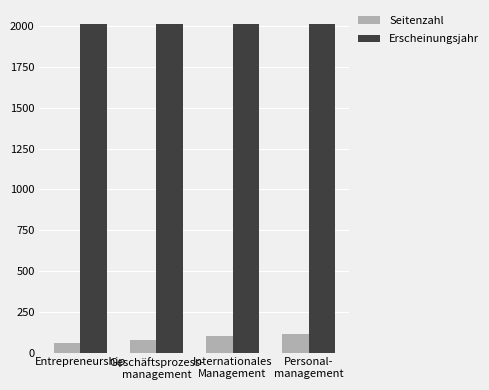

At how many categories does at least one series exceed 628?

4